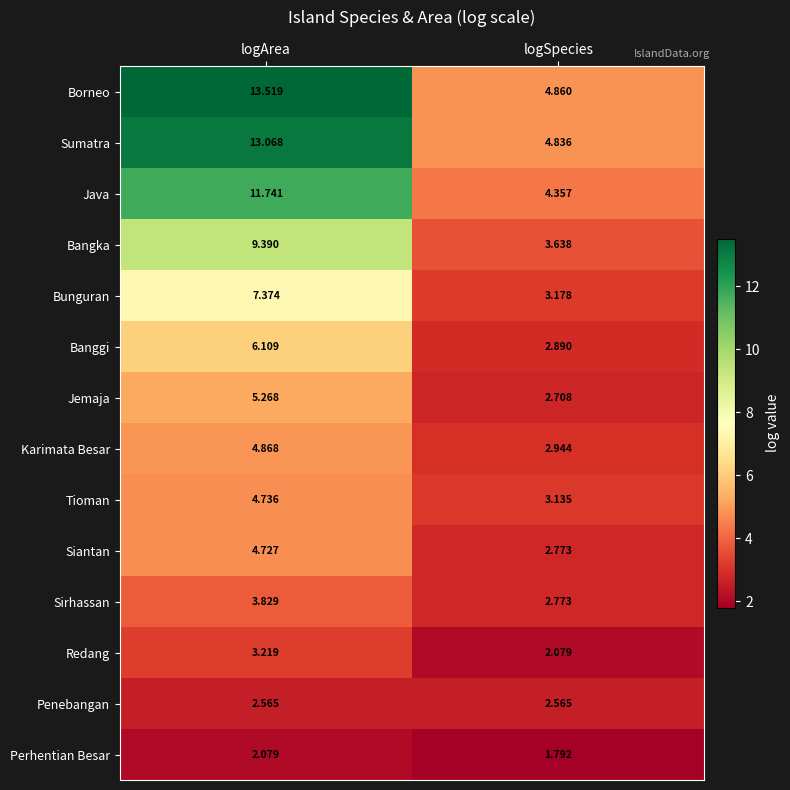

Between logArea and logSpecies, which series saw the biggest shift?

Borneo